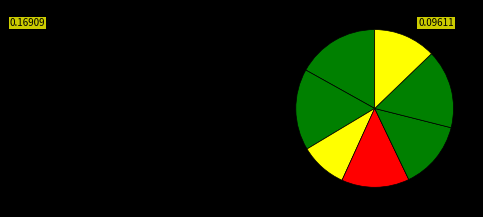

How many slices are in this pie chart?

7